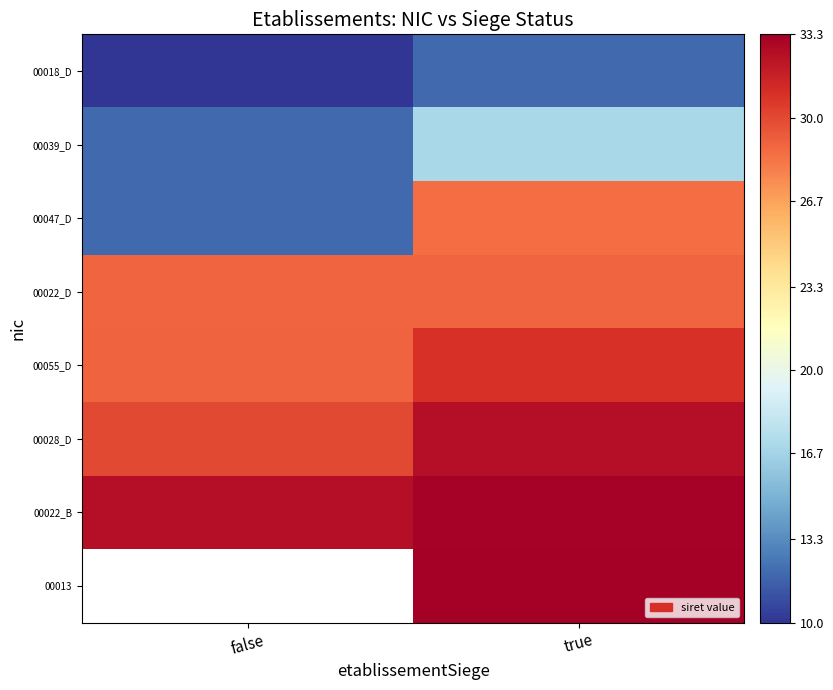

The value of 00039_D at true is 17.0. True or false?

True